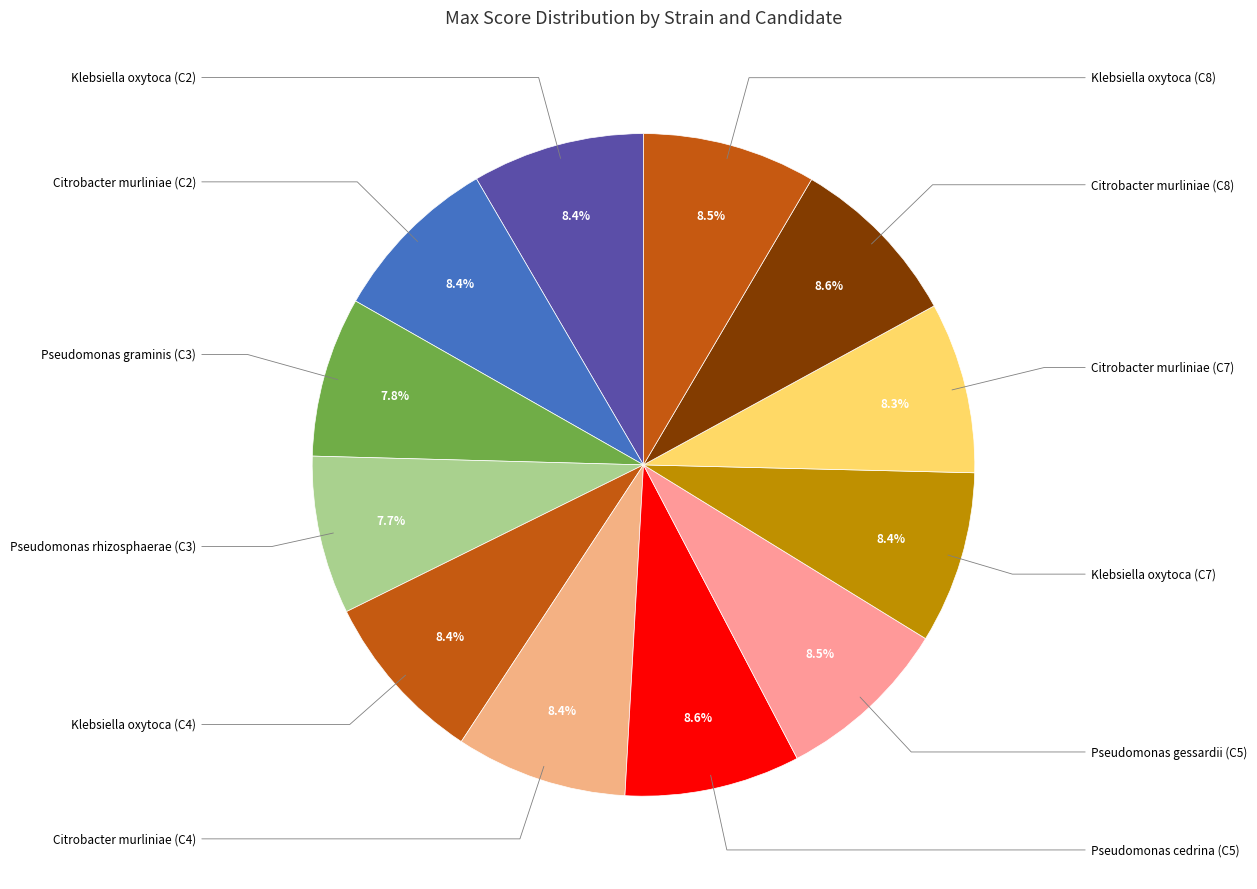

Which has a higher value, Pseudomonas rhizosphaerae (C3) or Klebsiella oxytoca (C2)?

Klebsiella oxytoca (C2)